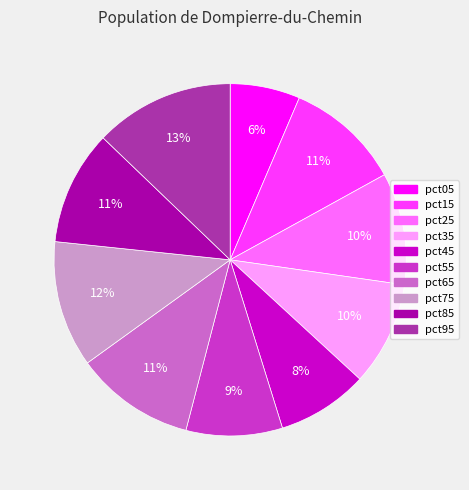

How many slices are in this pie chart?

10